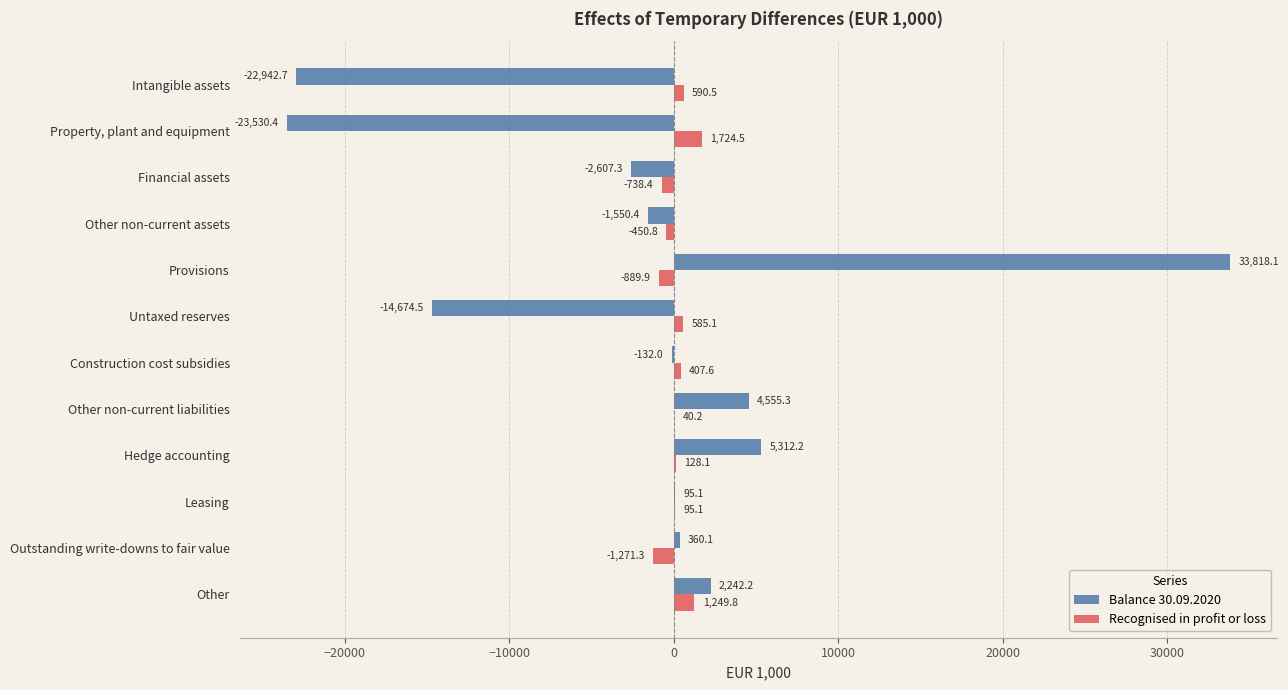

Is it true that Recognised in profit or loss equals 40.2 at Other non-current liabilities?

True